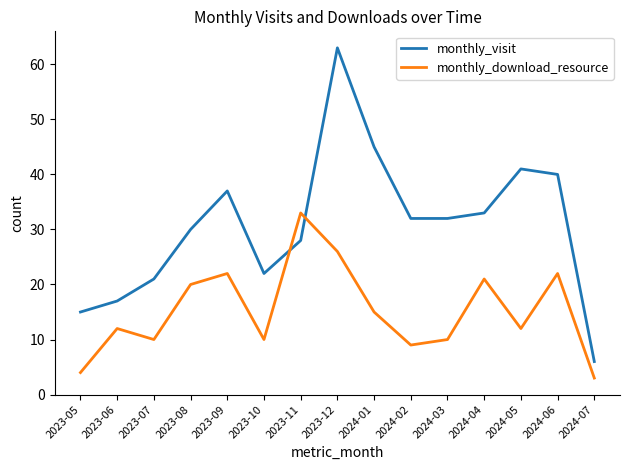

What is the spread (max minus min) of values at 2023-09?

15